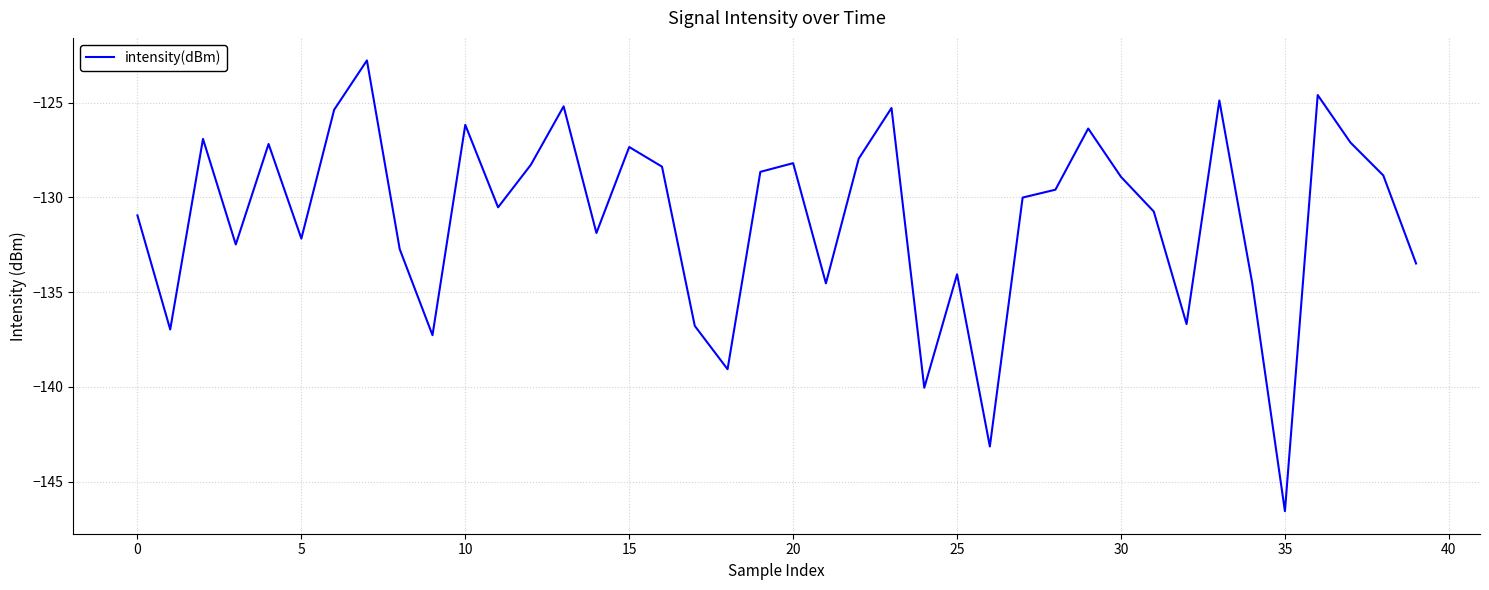

What is the difference between the maximum and minimum values?

23.8